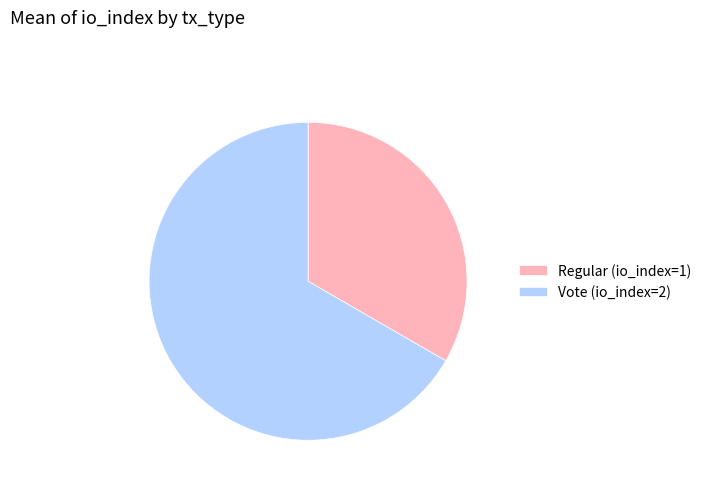

Do Regular (io_index=1) and Vote (io_index=2) together represent more than half of the pie?

Yes